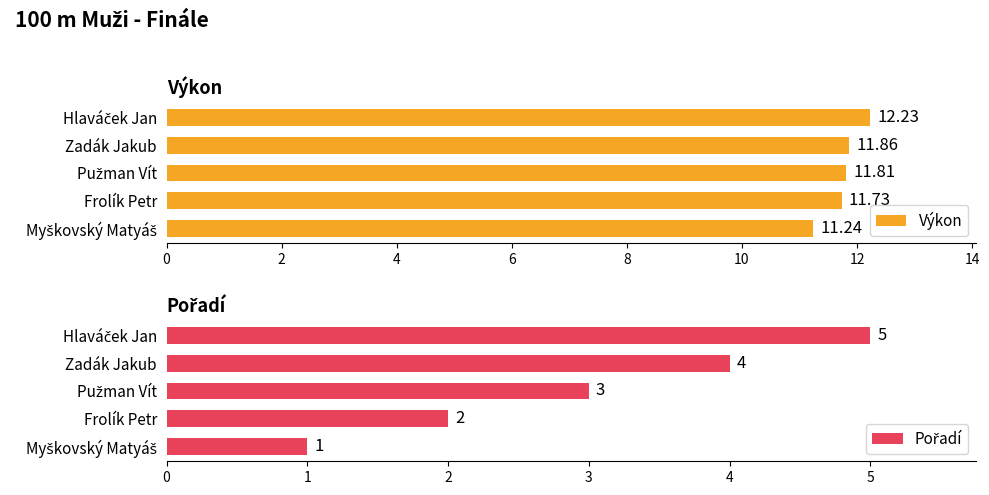

The Výkon series shows 11.8 at 4. True or false?

True